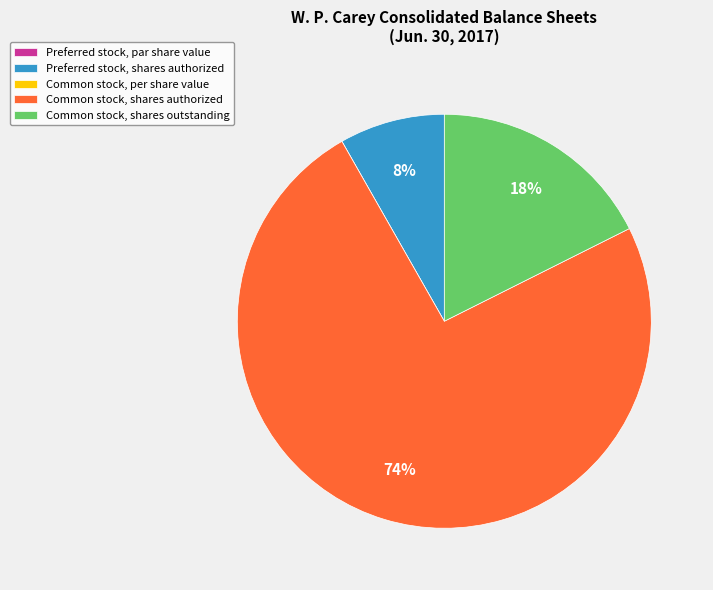

To the nearest percent, what is the average slice percentage?

20%